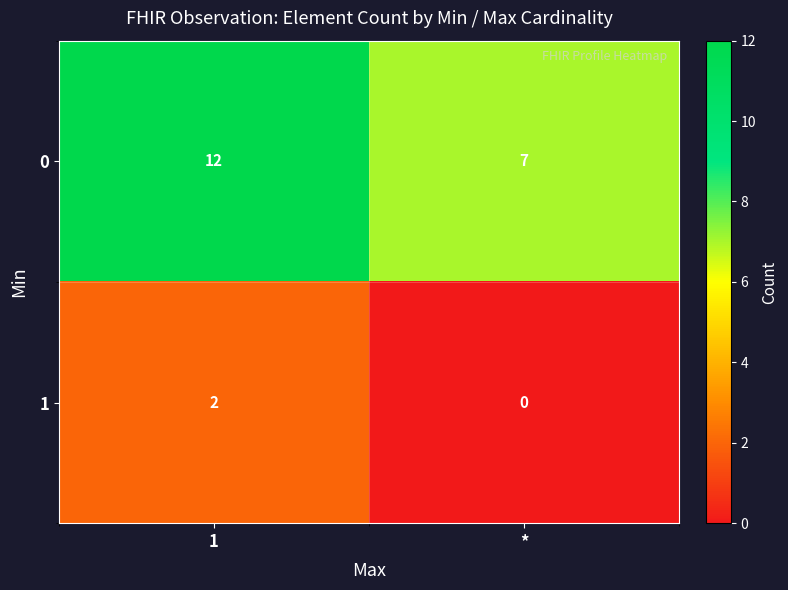

What is the total value across all series at *?

7